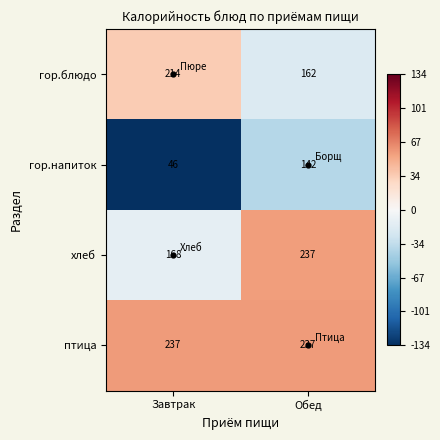

What is the difference between the maximum and minimum values in the гор.напиток series?

96